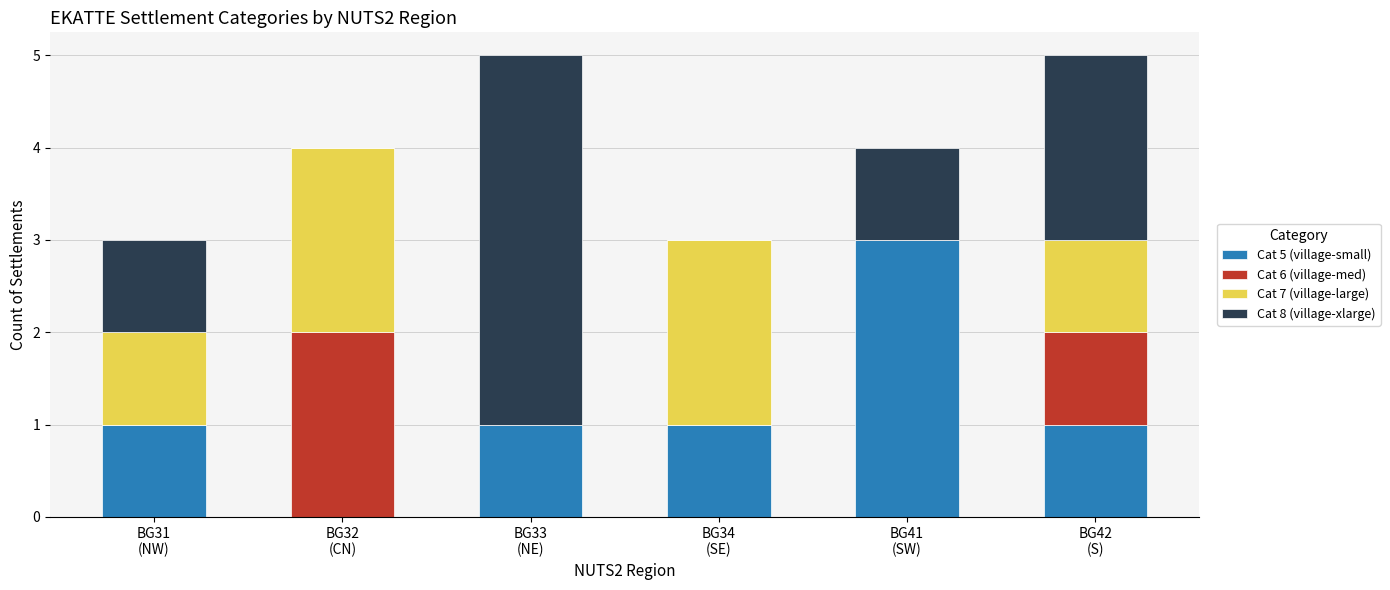

What is the highest value of the Cat 5 (village-small) series?

3